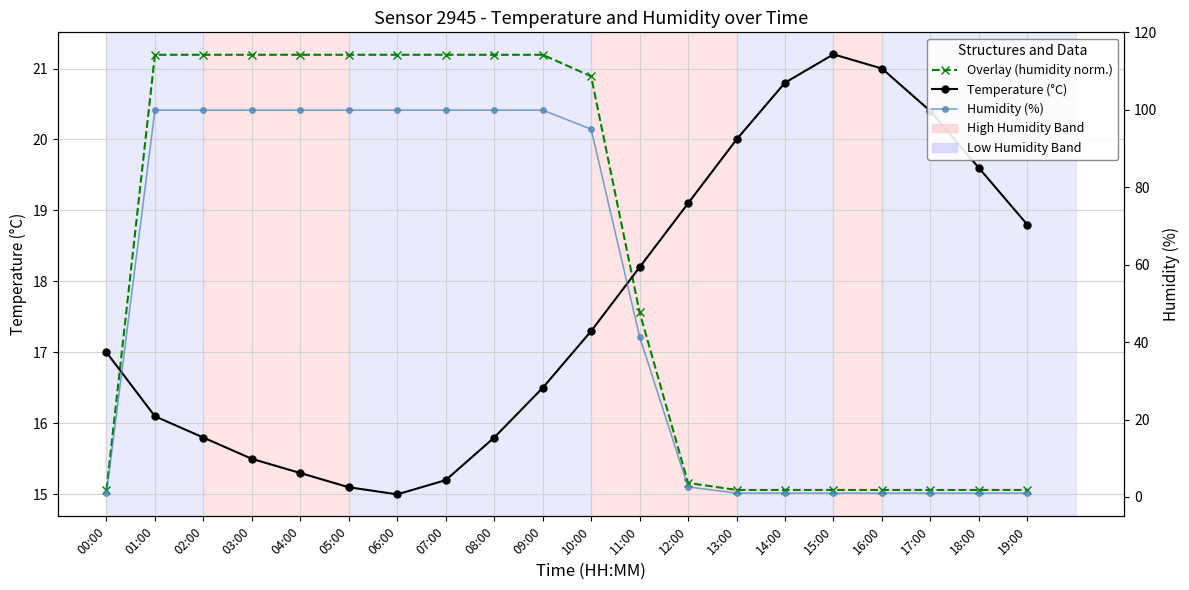

What is the difference between the Humidity (%) values at 09:00 and 00:00?

98.9